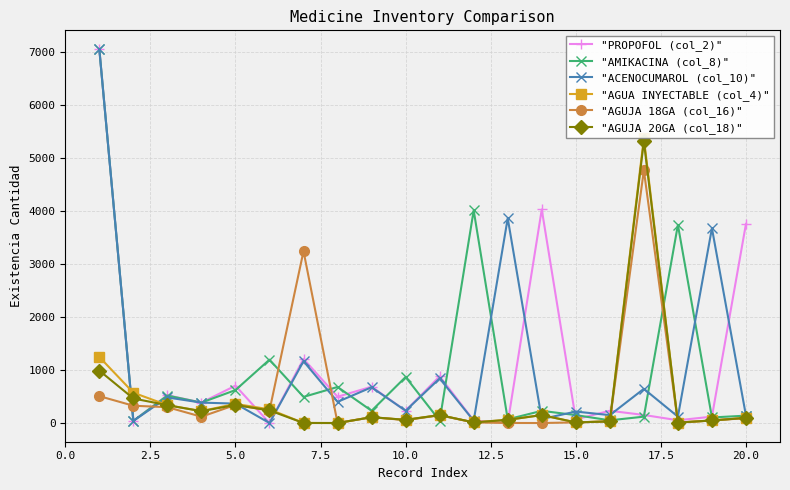

True or false: "AGUJA 18GA (col_16)" has more than 2 interior local peaks.

True